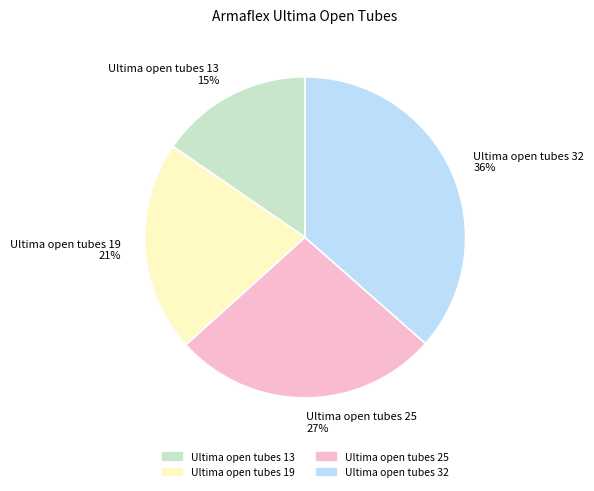

Which slice is the smallest?

Ultima open tubes 13